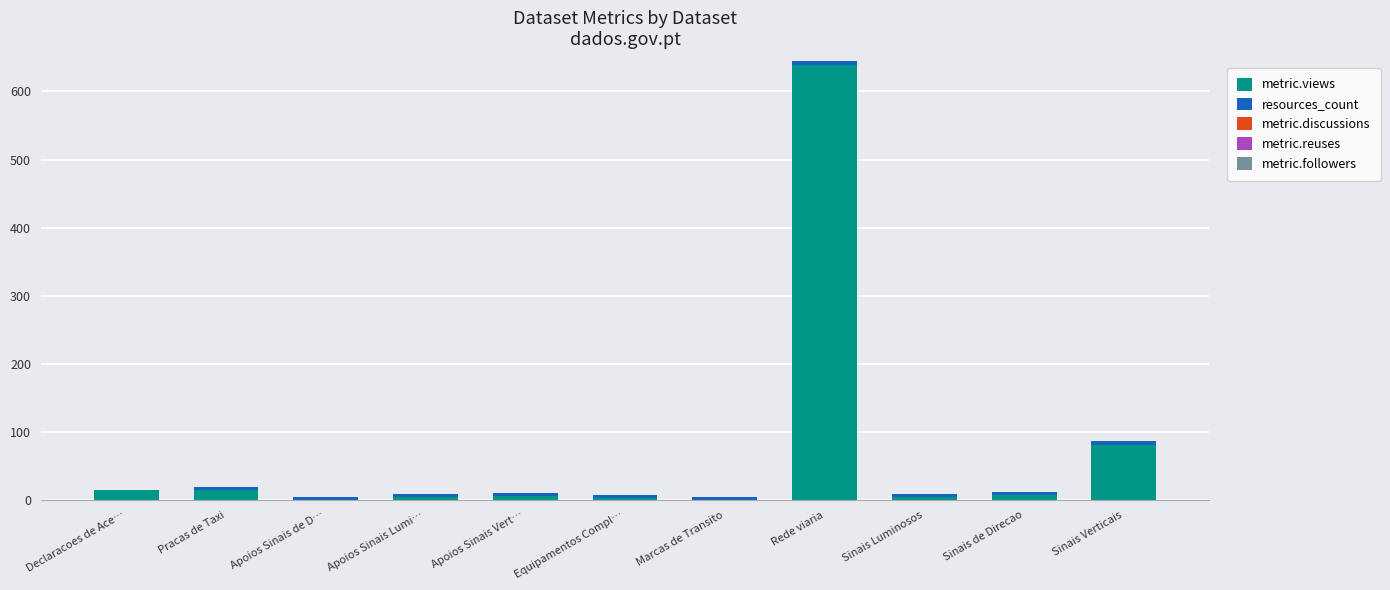

At which category is the sum across all series the highest?

Rede viaria